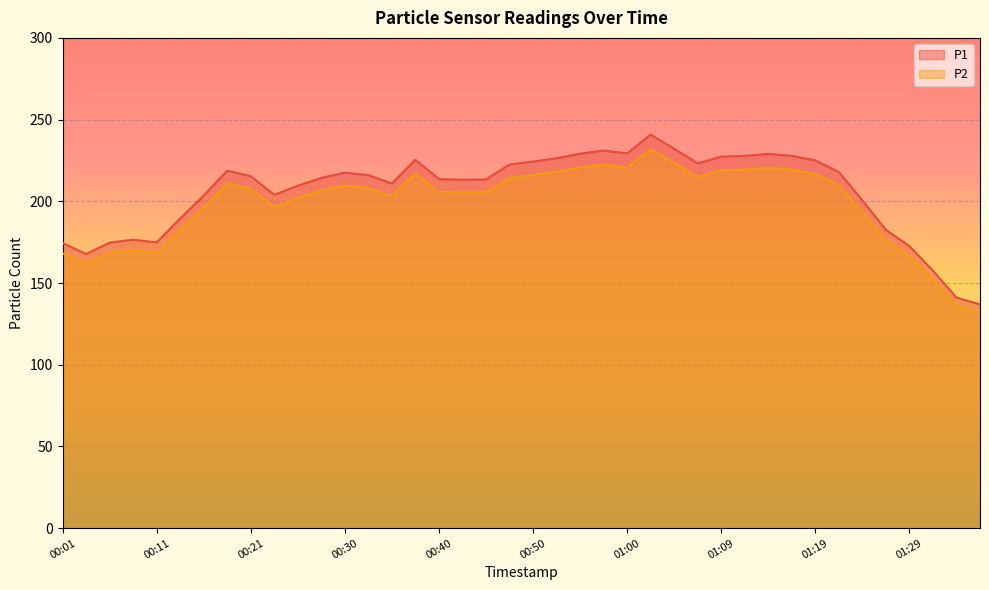

How many lines are shown in the chart?

2